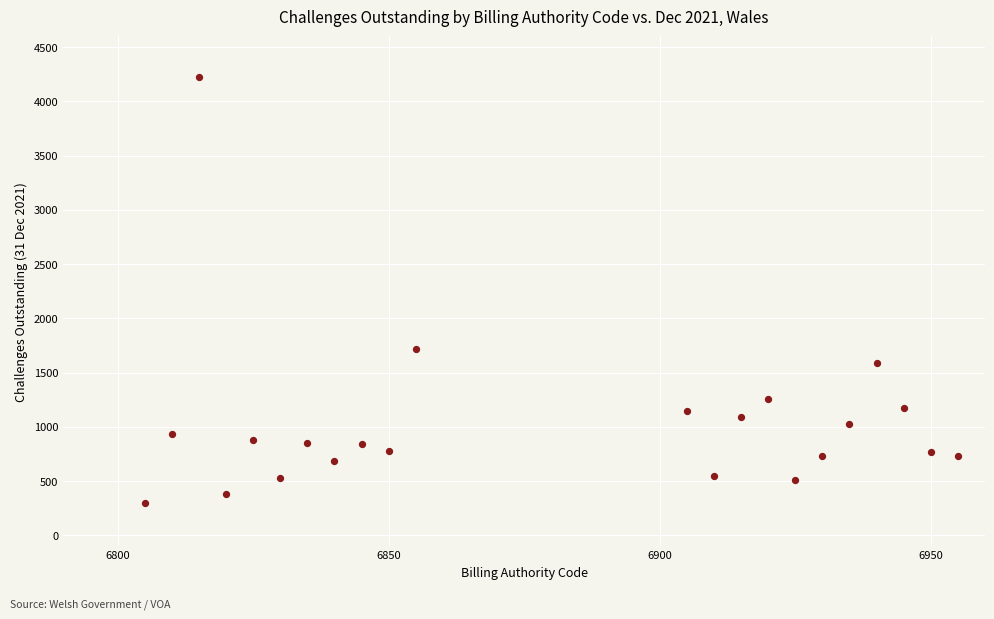

What Y value in the scatter plot is closest to 2265?

1720